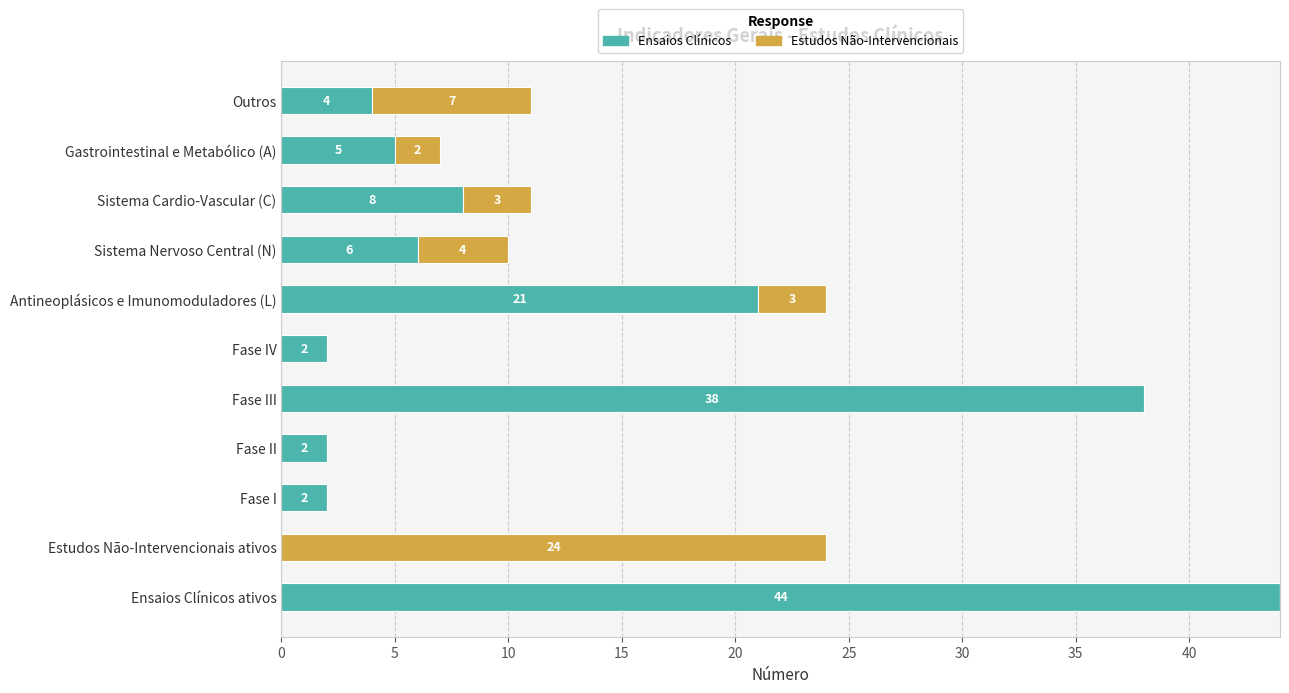

At which label is Ensaios Clínicos closest to 22?

Antineoplásicos e Imunomoduladores (L)